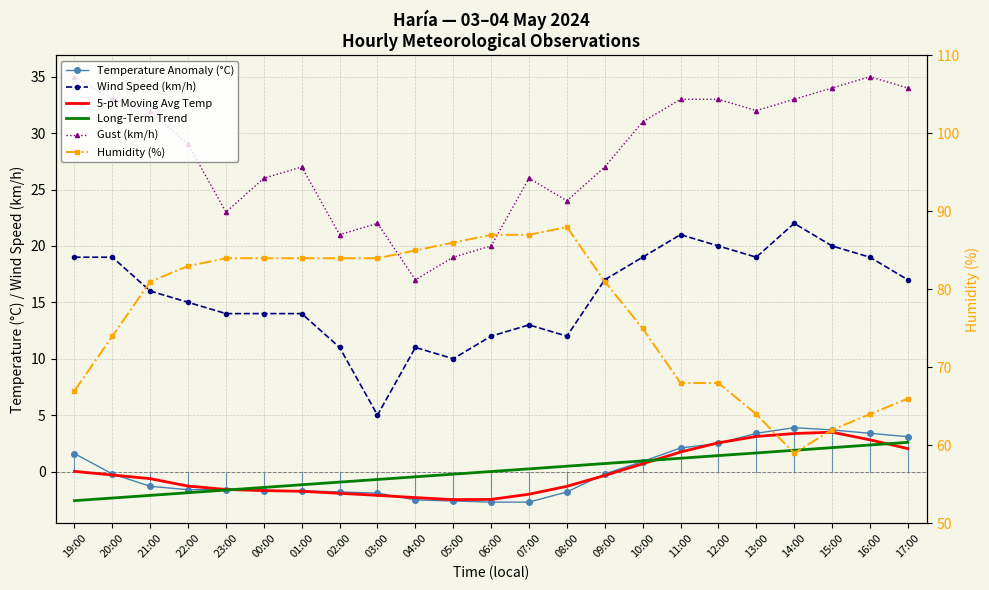

What is the smallest value displayed?

-2.7